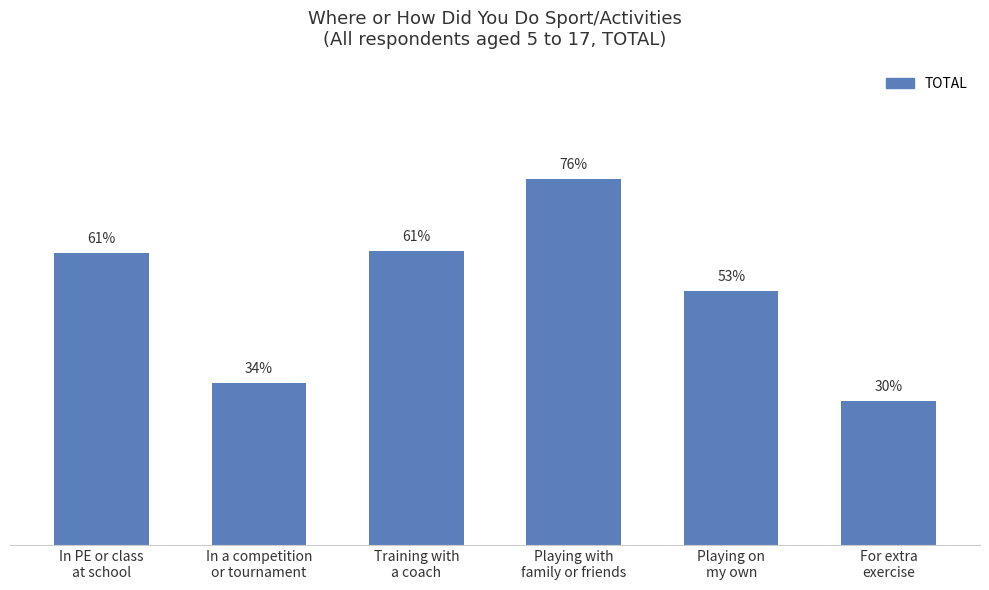

Does the chart contain any negative values?

No